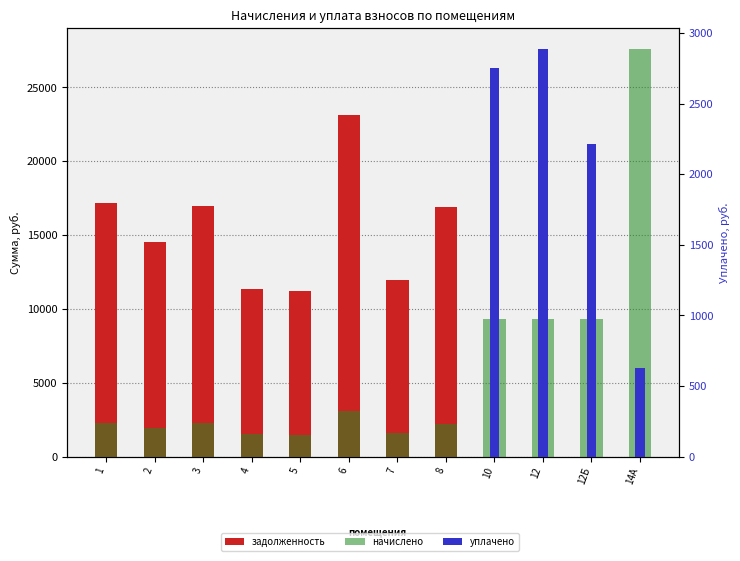

Which series has the largest total across all categories?

задолженность